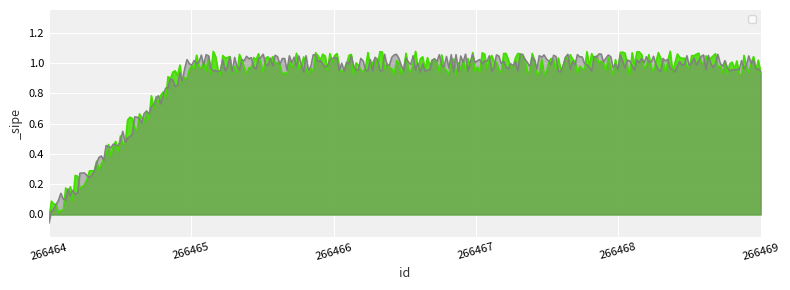

What is the difference between the maximum and minimum values?

1